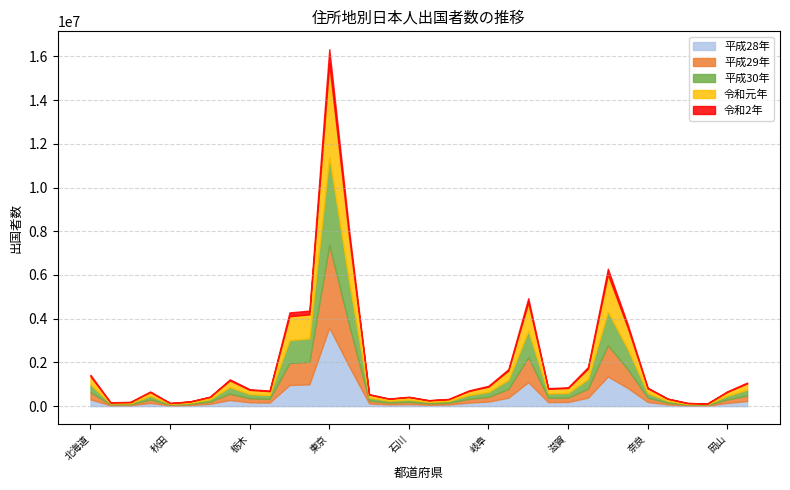

Where is the first local minimum for 平成28年?

青森